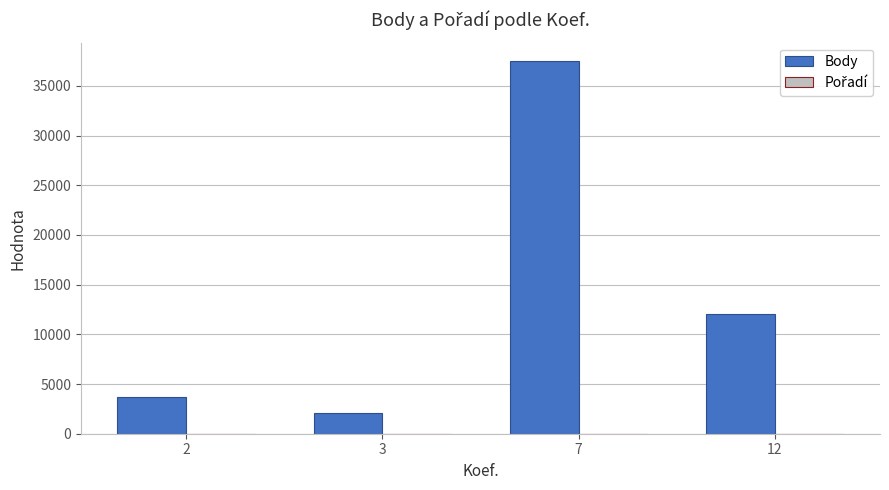

What is the greatest value displayed?

37476.0